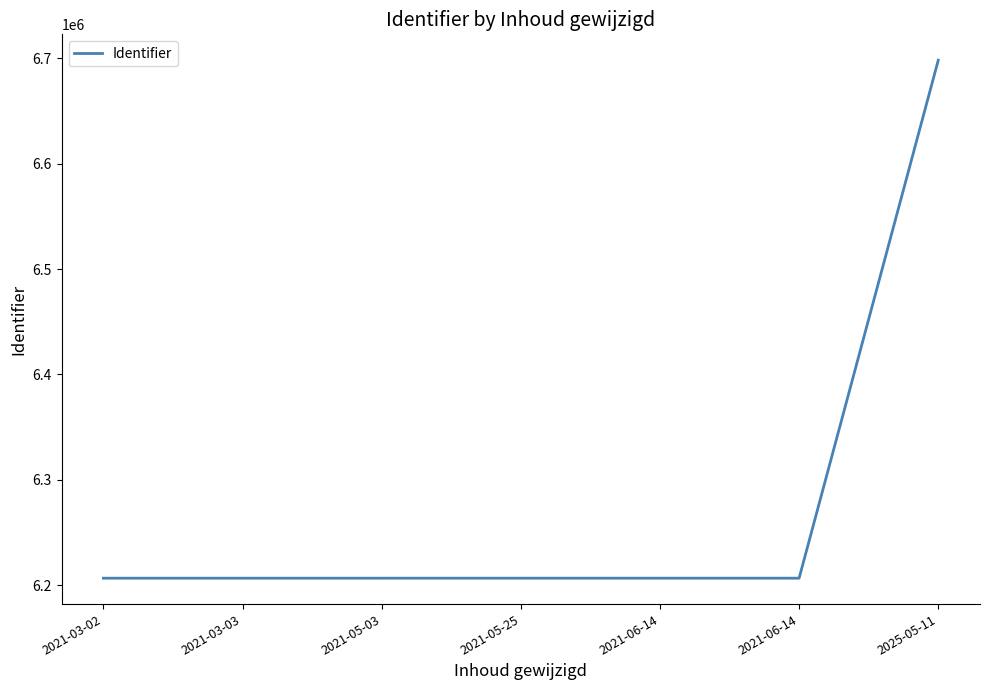

Reading right to left, list all the values displayed in this chart.

6698298	6206511	6206509	6206506	6206504	6206502	6206501